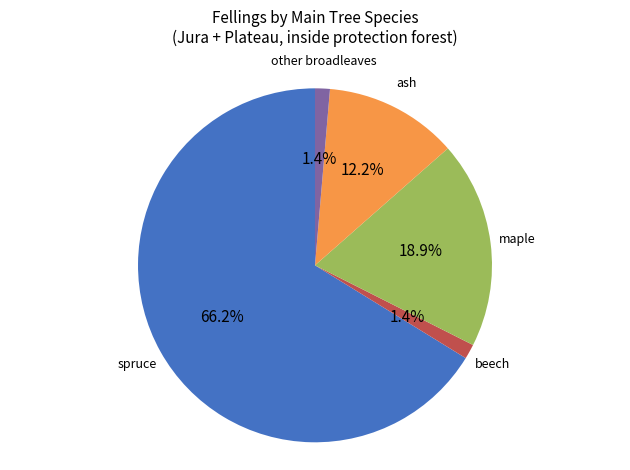

Does any single category account for the majority?

Yes